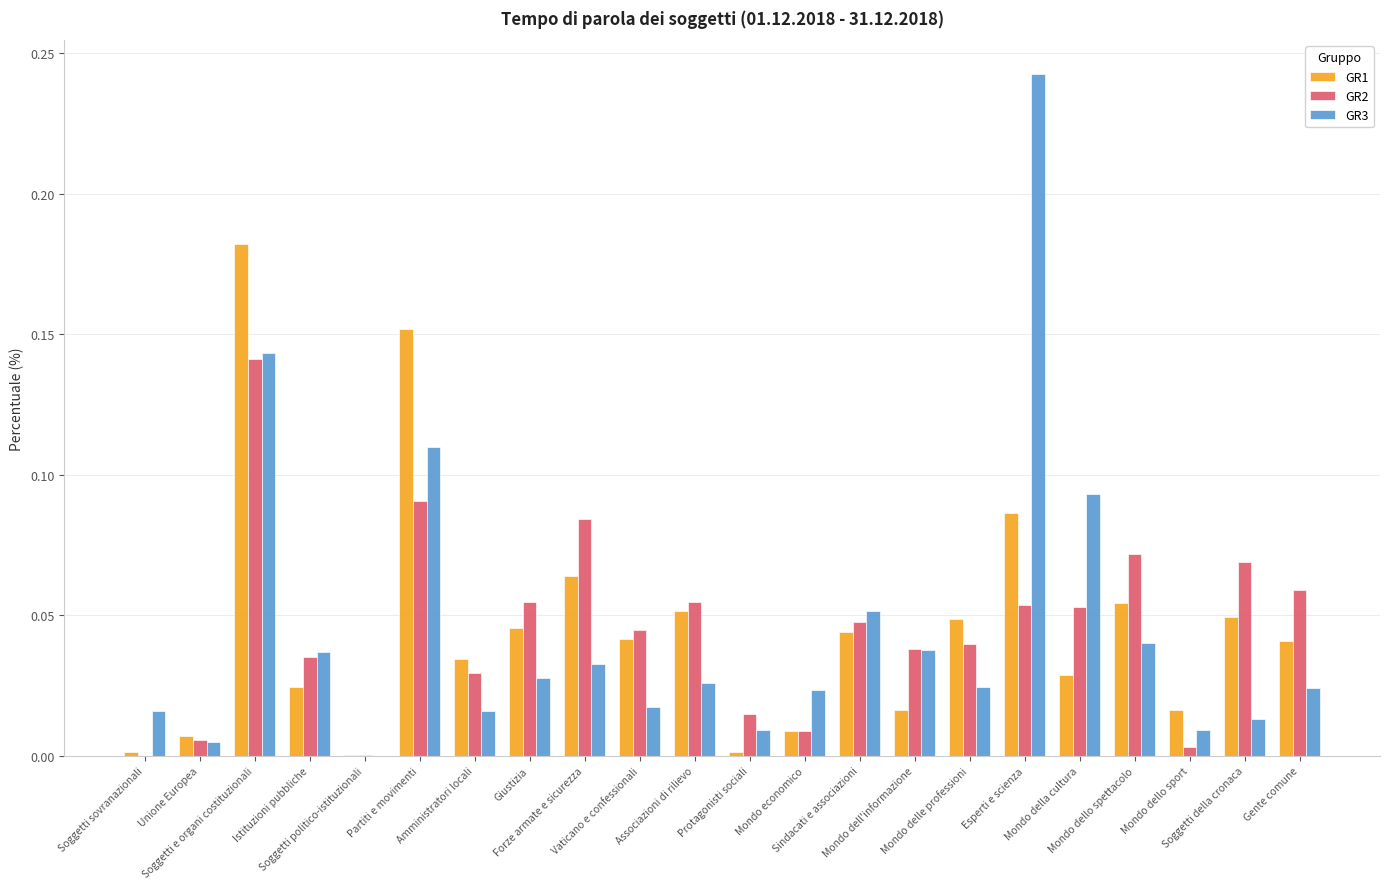

At which category is the sum across all series the highest?

Soggetti e organi costituzionali